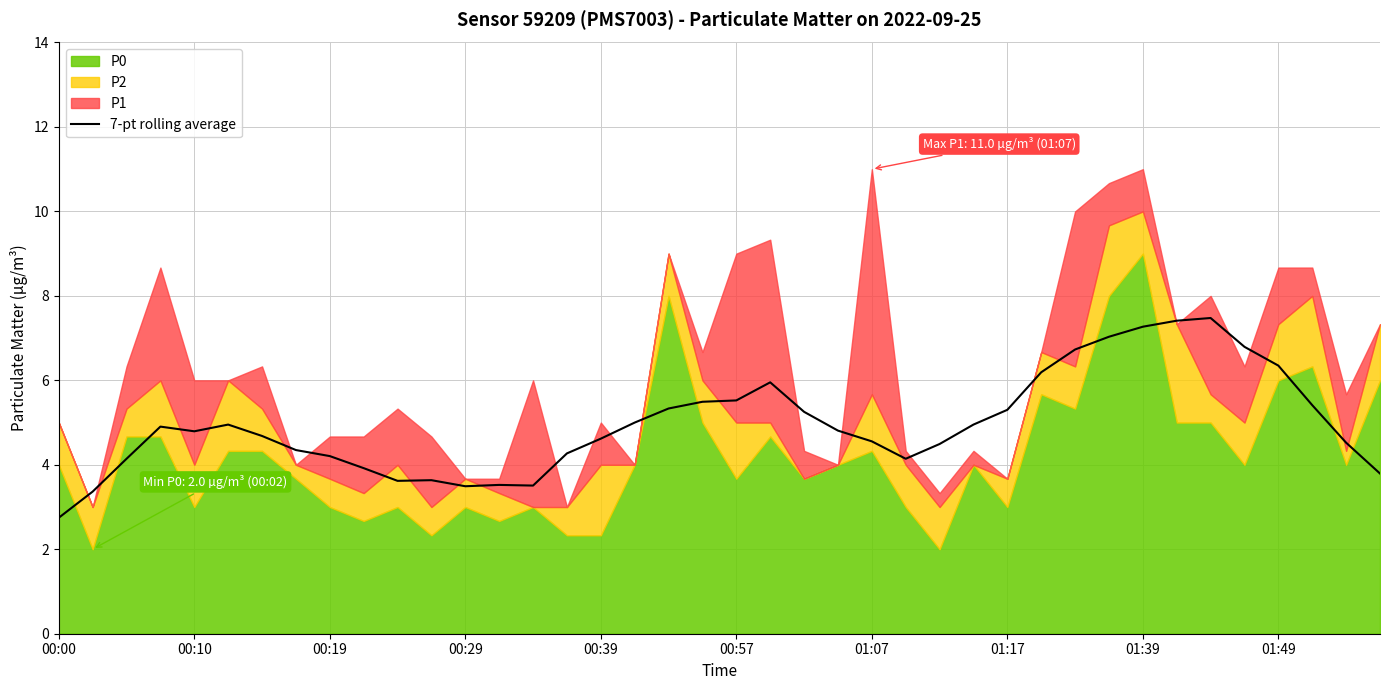

The value of 7-pt rolling average at 01:39 is 7.3. True or false?

True